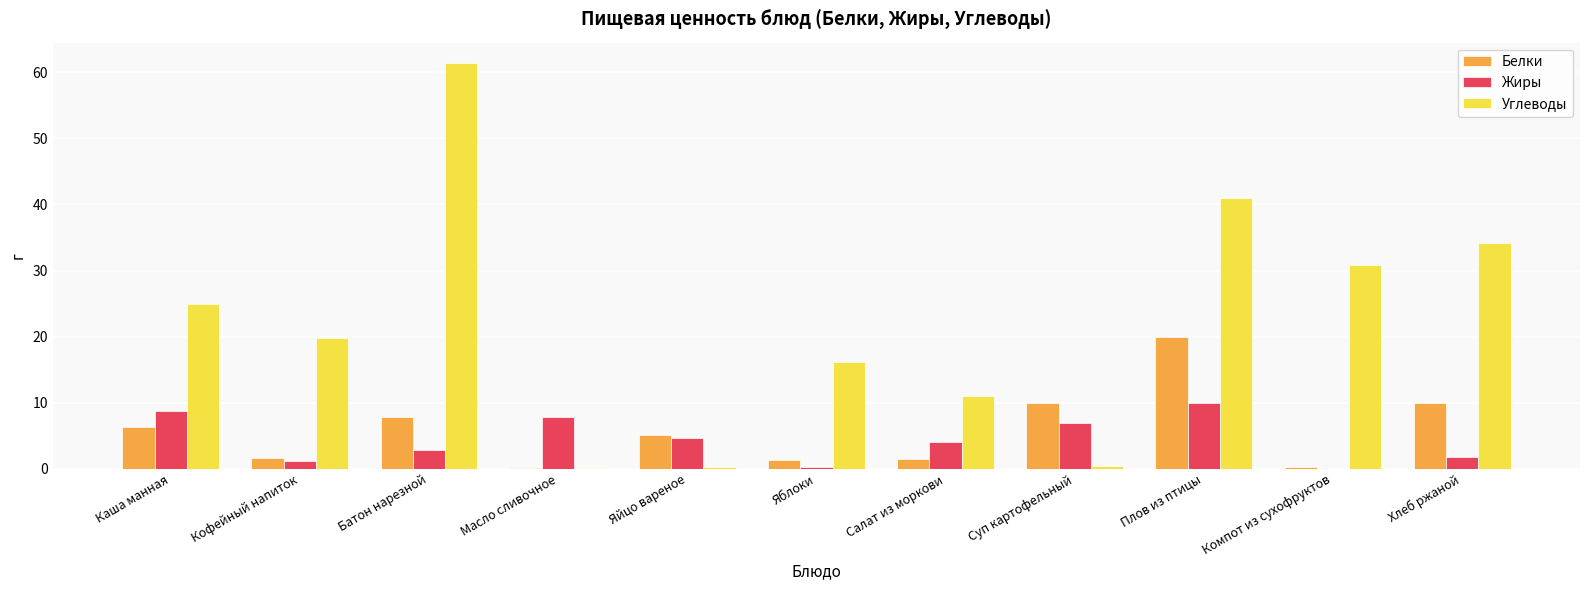

At which label does Жиры reach its peak?

Плов из птицы